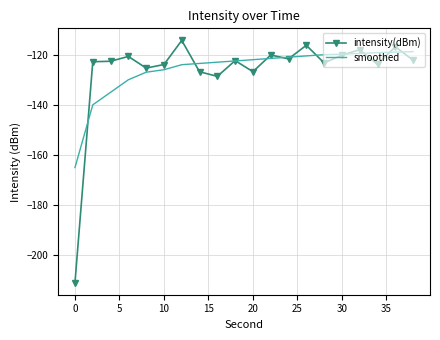

Which series has the largest range (max minus min)?

intensity(dBm)